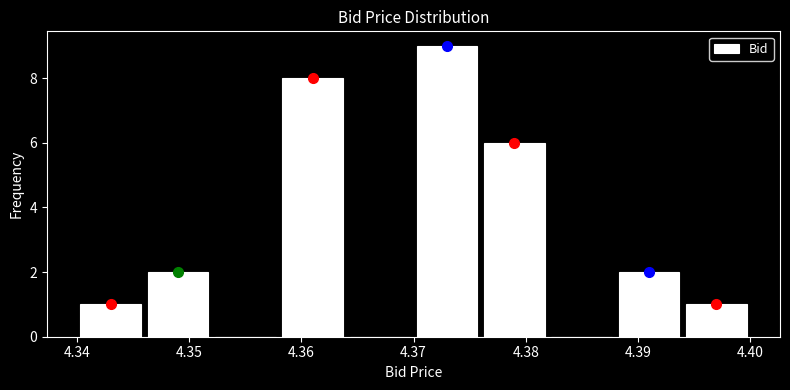

What is the height of the bar covering 4.340 to 4.346 on the x-axis? The values are not printed on the chart, so give them approximately, as read against the axis.

1